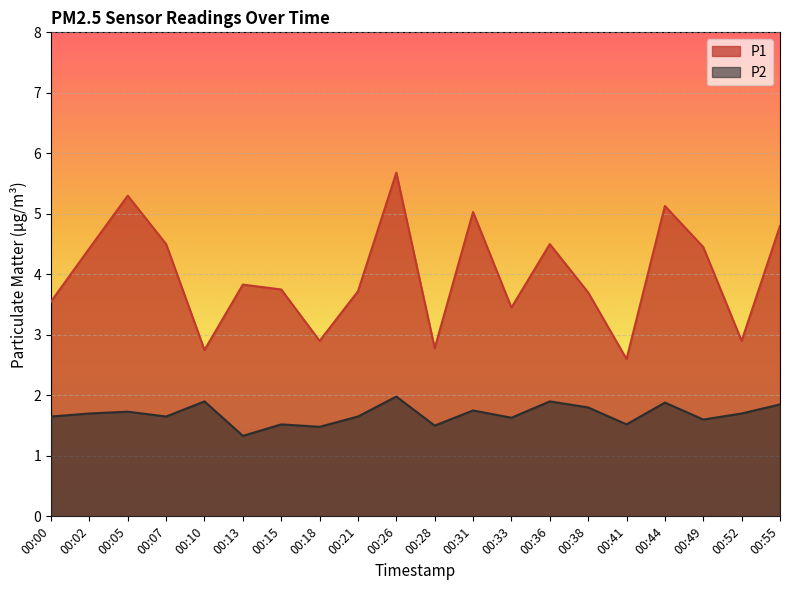

Where is P2 nearest to the value 1?

00:13